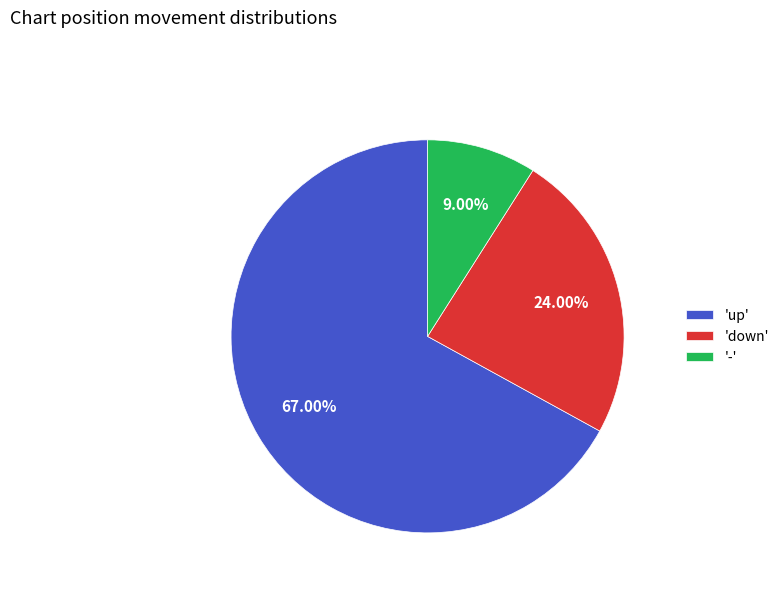

What is the smallest slice in the pie chart?

'-'